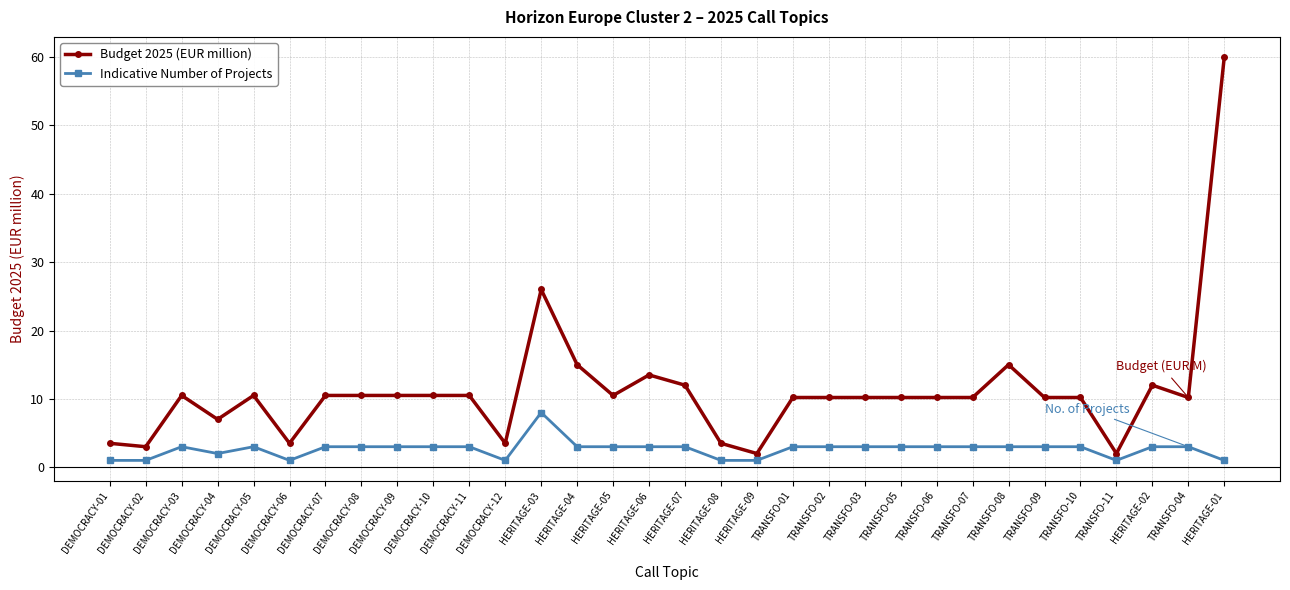

True or false: Indicative Number of Projects and Budget 2025 (EUR million) intersect in this chart.

False